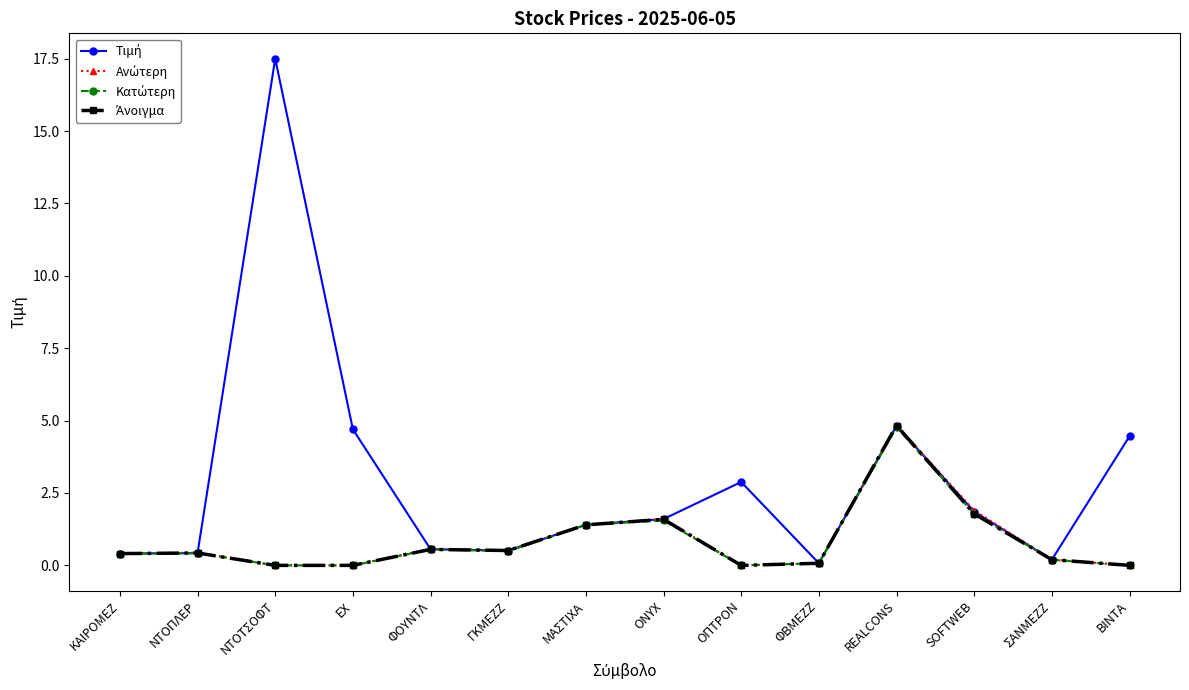

At which category is the sum across all series the highest?

REALCONS